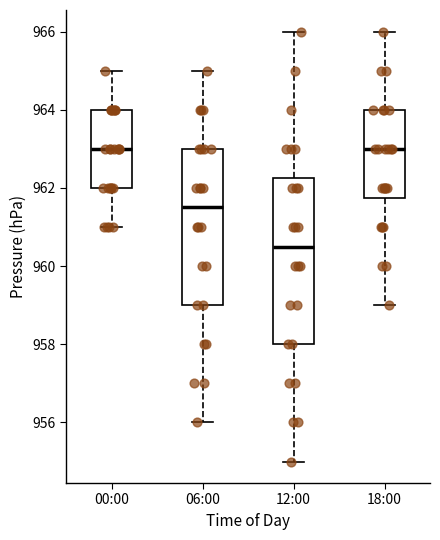

Where is the lower edge of the box for 06:00 on the y-axis? The values are not printed on the chart, so give them approximately, as read against the axis.

959.0